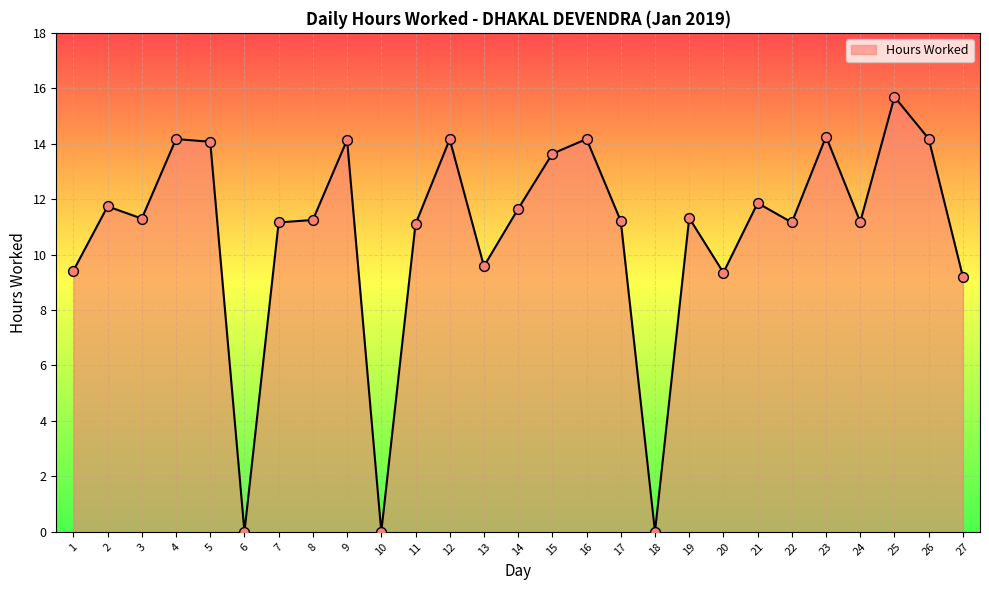

What is the ratio of the value at 7 to the value at 9?

0.8